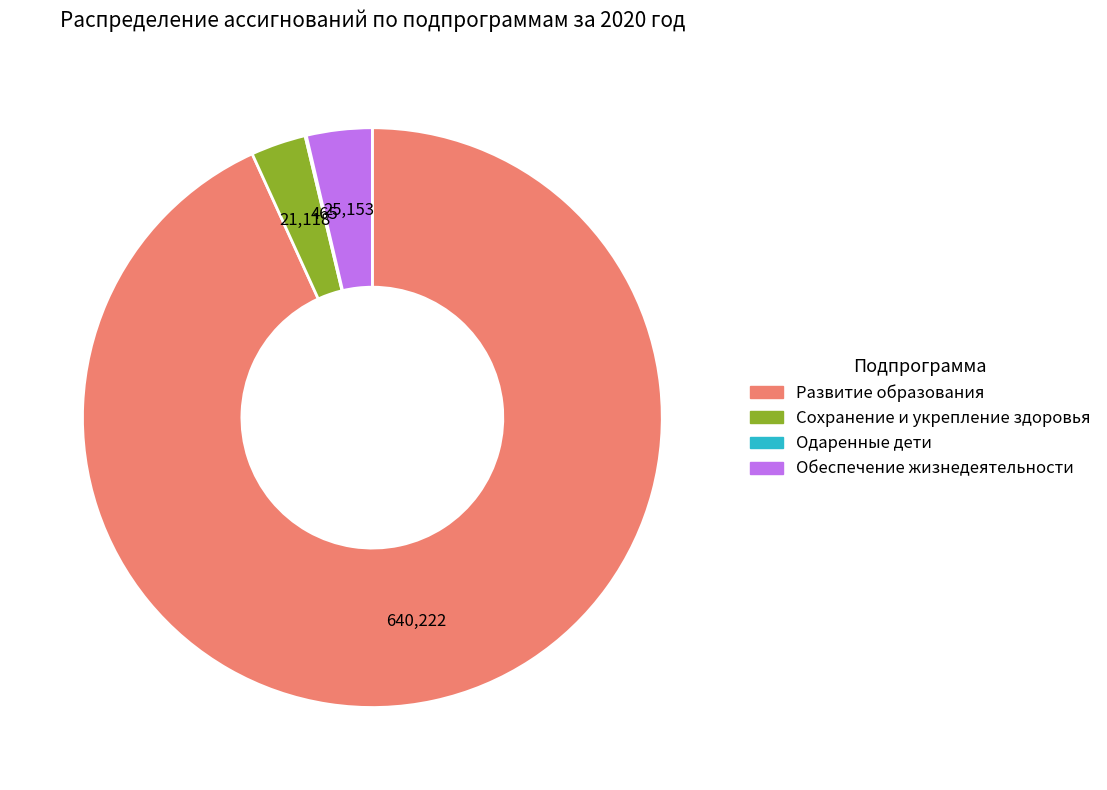

What is the ratio of the value at Сохранение и укрепление здоровья to the value at Обеспечение жизнедеятельности?

0.8